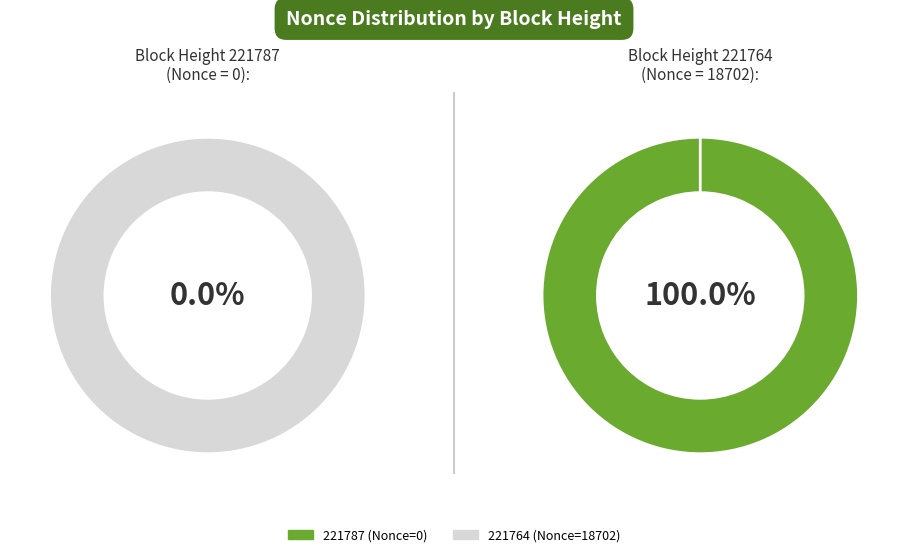

True or false: 221764 accounts for 100% of the total.

True